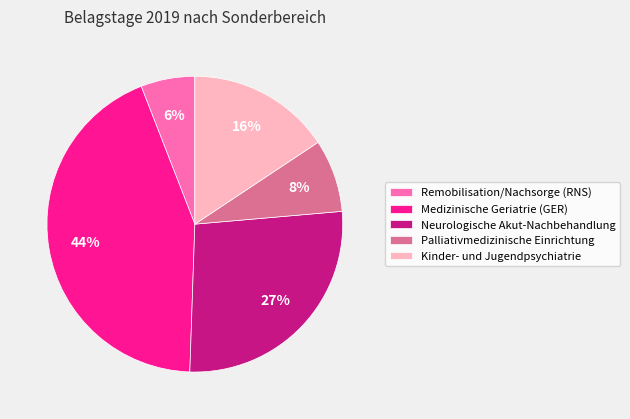

Combined, do Kinder- und Jugendpsychiatrie and Remobilisation/Nachsorge (RNS) account for over 50%?

No